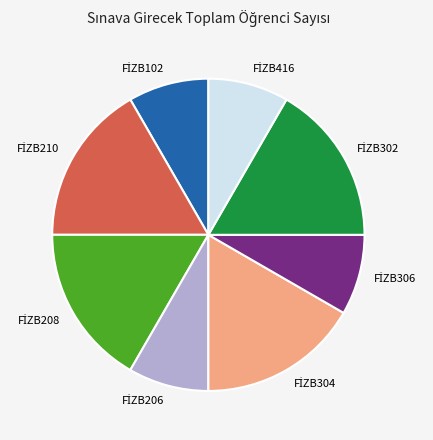

Does any single category account for the majority?

No